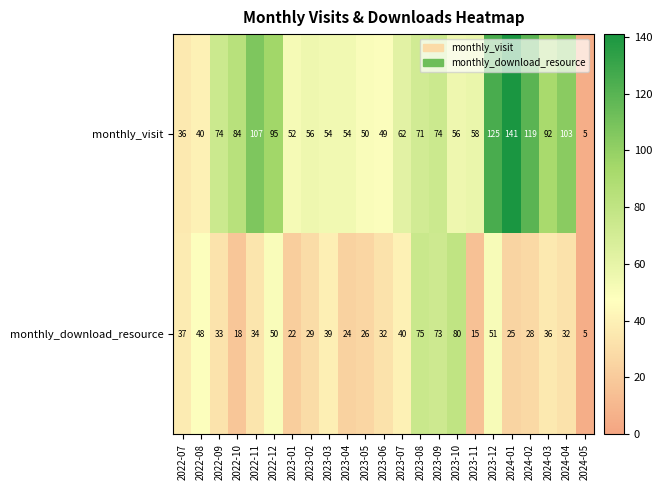

At which label does monthly_download_resource first exceed 33?

2022-07